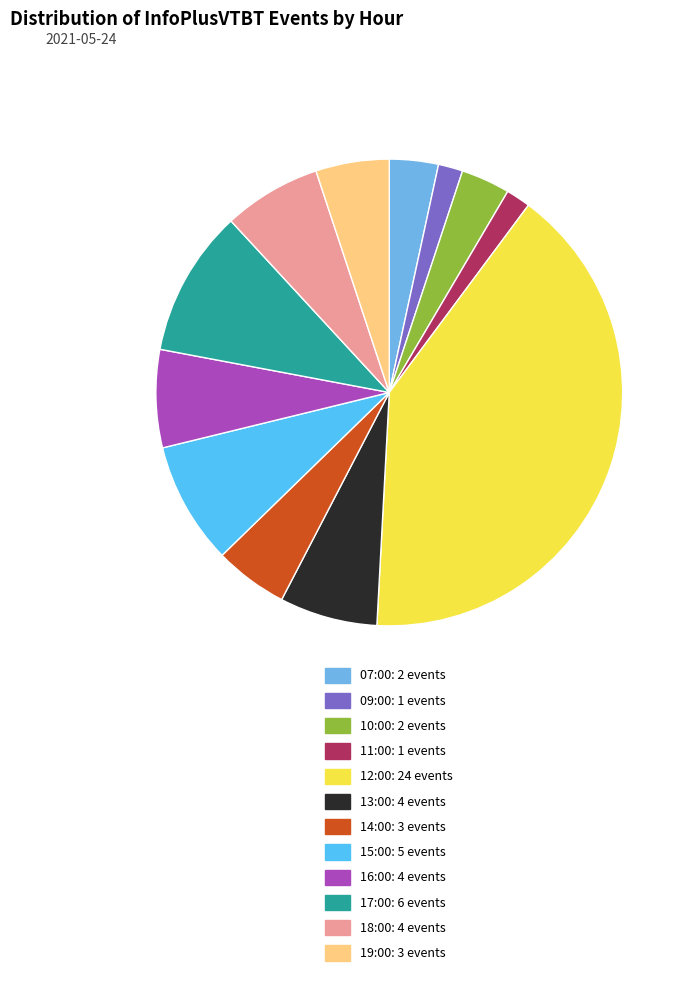

Is the sum of 15:00 and 16:00 greater than half?

No